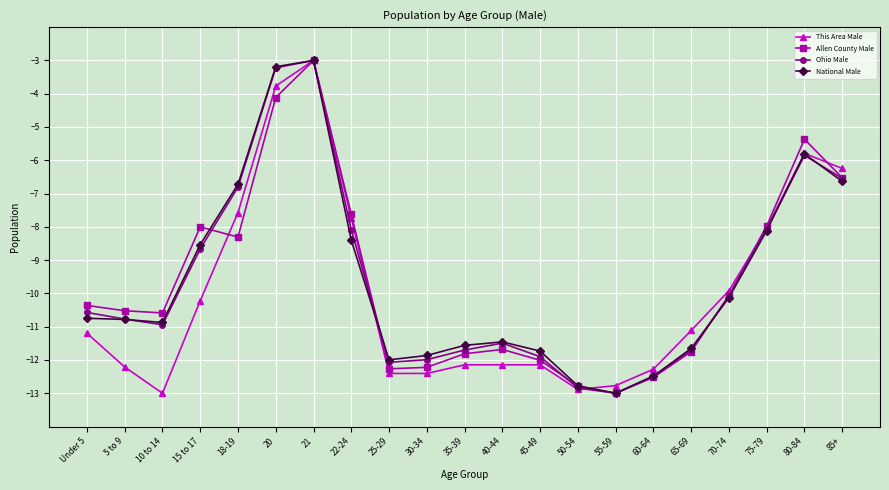

Which series changed the most between Under 5 and 85+?

This Area Male